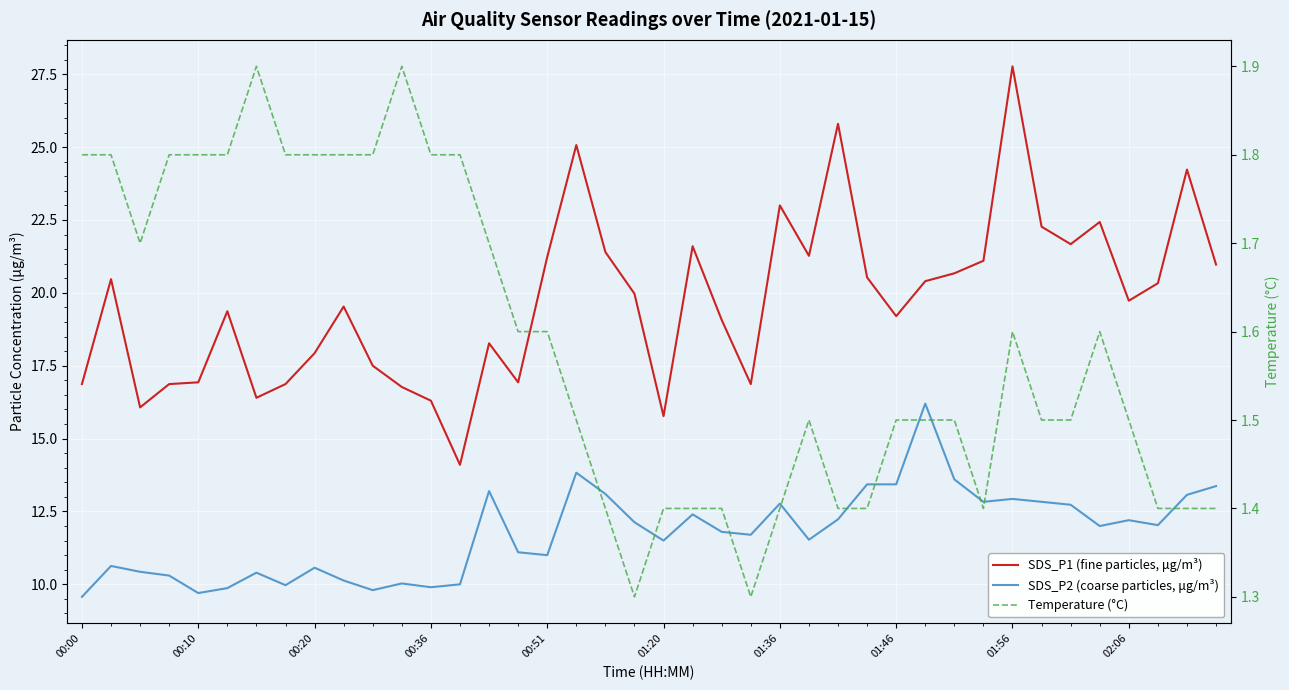

Which series has the widest spread of values?

SDS_P1 (fine particles, μg/m³)